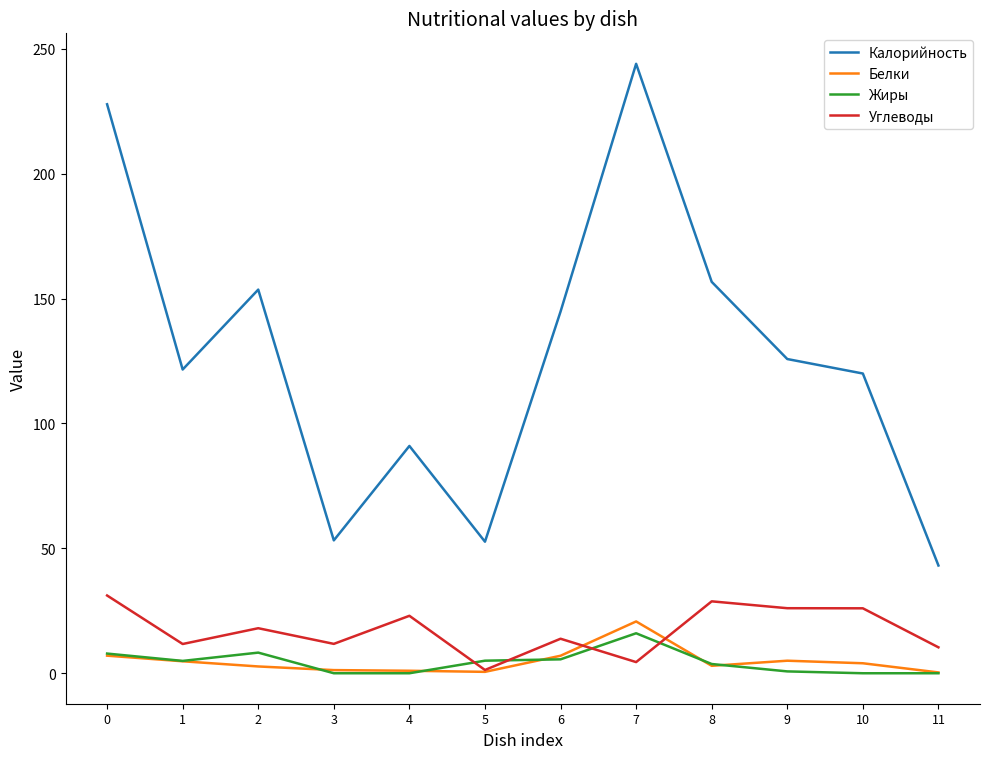

Is it true that Белки equals 7.0 at 0?

True